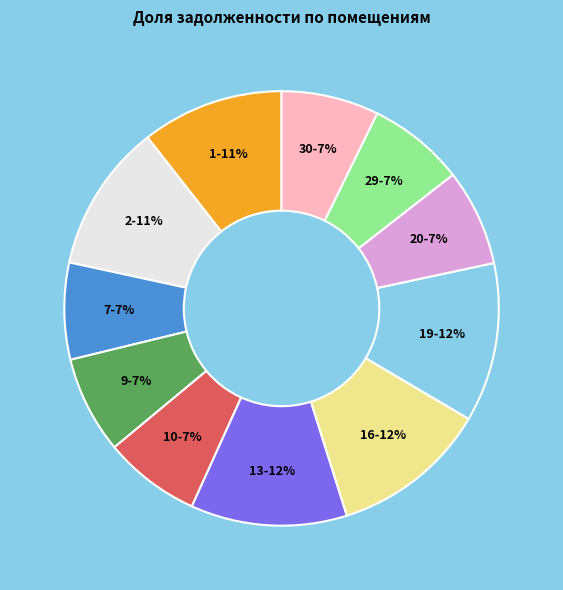

The 16-12% slice represents 12% of the pie. True or false?

True